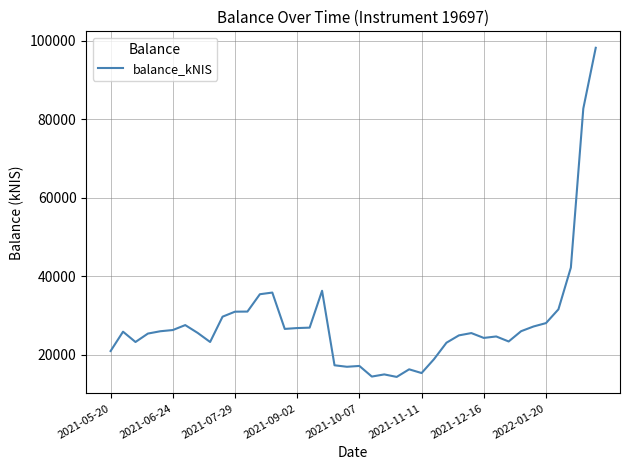

What is the minimum value shown in the chart?

14301.2